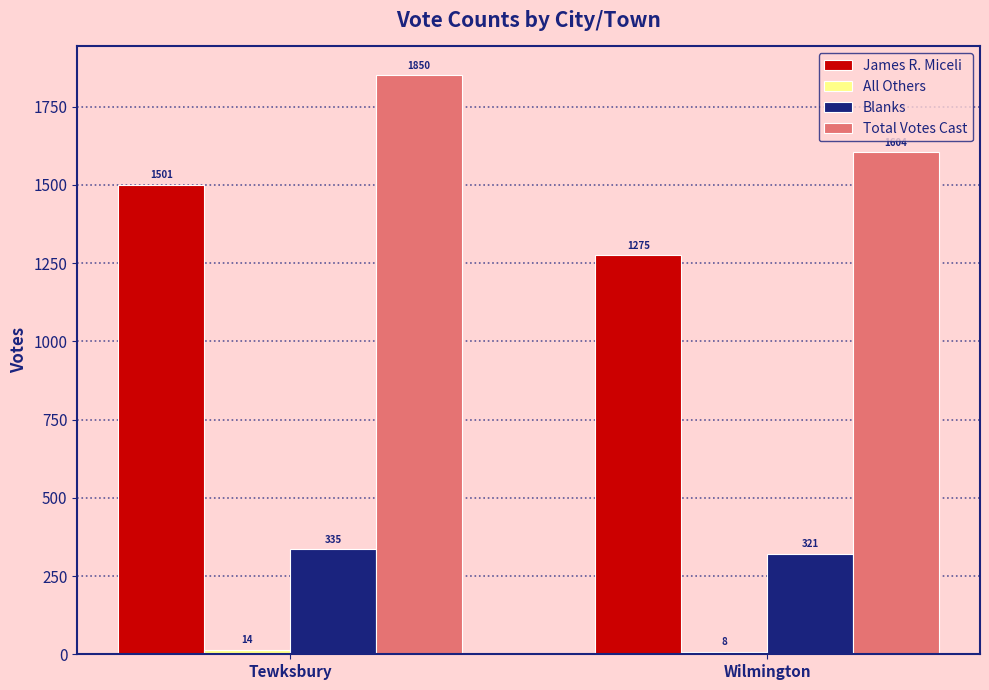

What is the lowest value of the James R. Miceli series?

1275